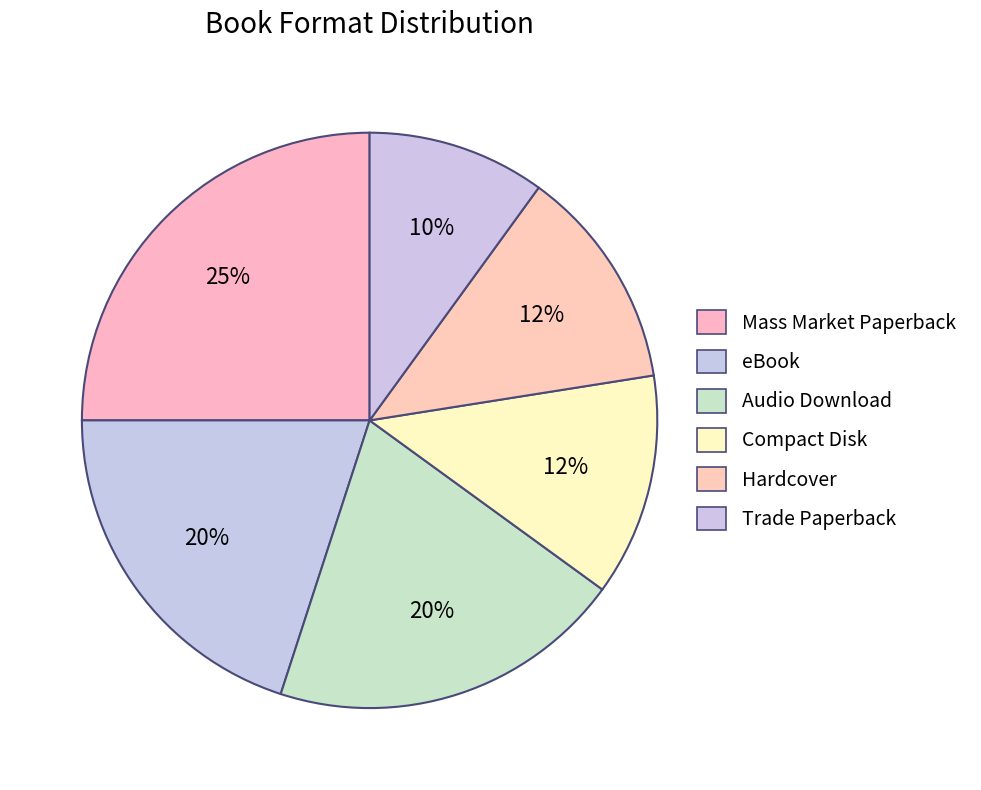

Does eBook account for over 50% of the chart?

No